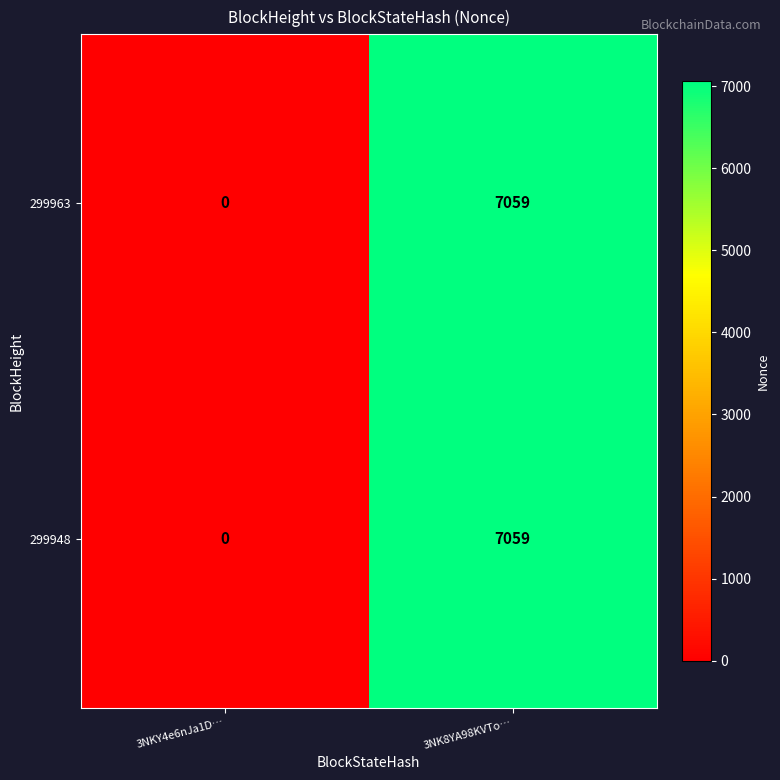

What is the average value of the 299948 series?

3530